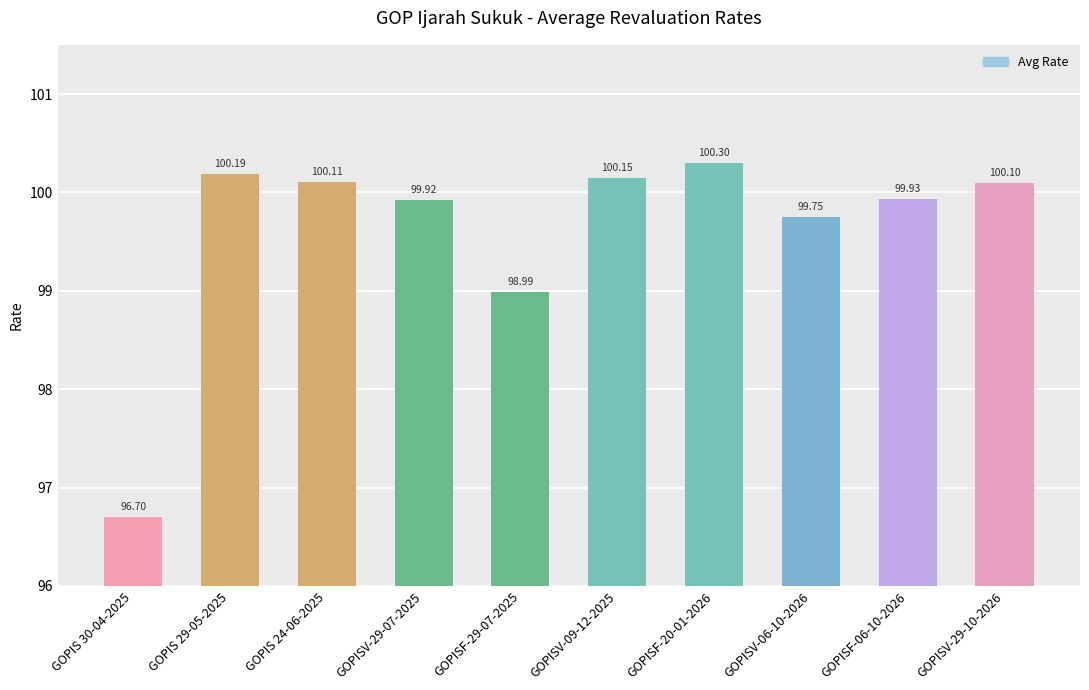

Which label corresponds to the largest value in the chart?

GOPISF-20-01-2026